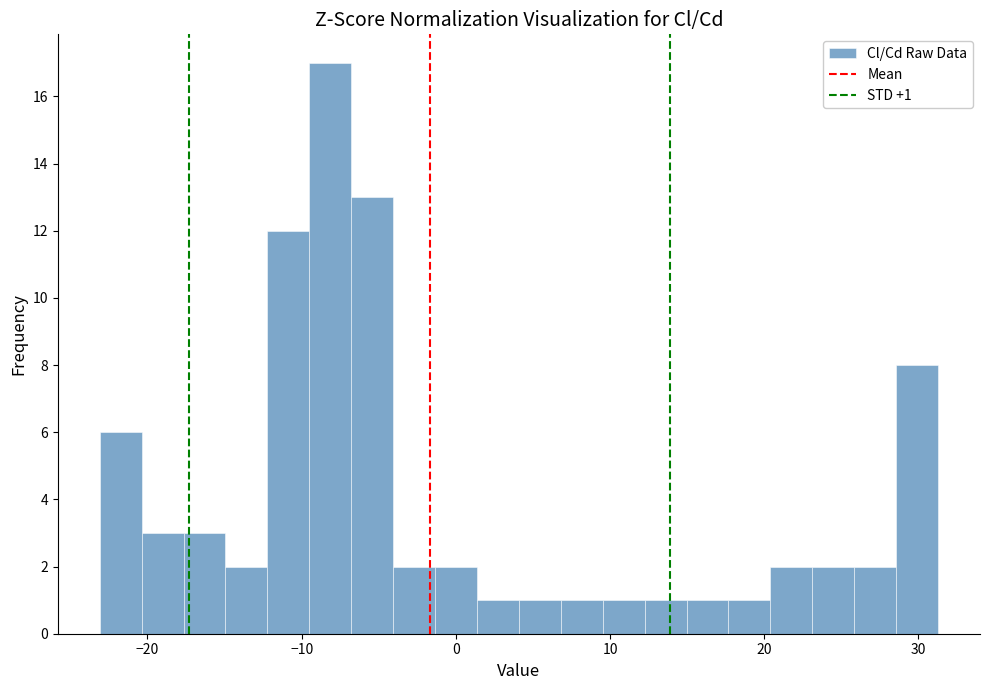

Around what value on the x-axis is the tallest bar? Give the approximate position of its centre, as read against the axis.

-8